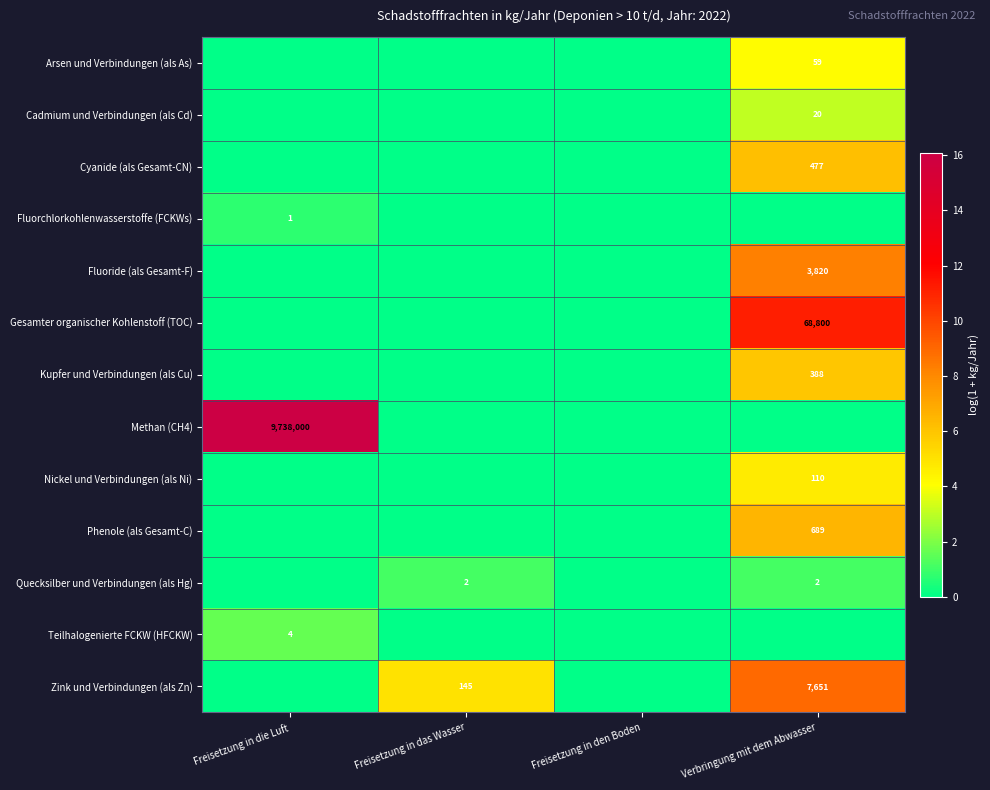

Is it true that Zink und Verbindungen (als Zn) equals 7651 at Verbringung mit dem Abwasser?

True